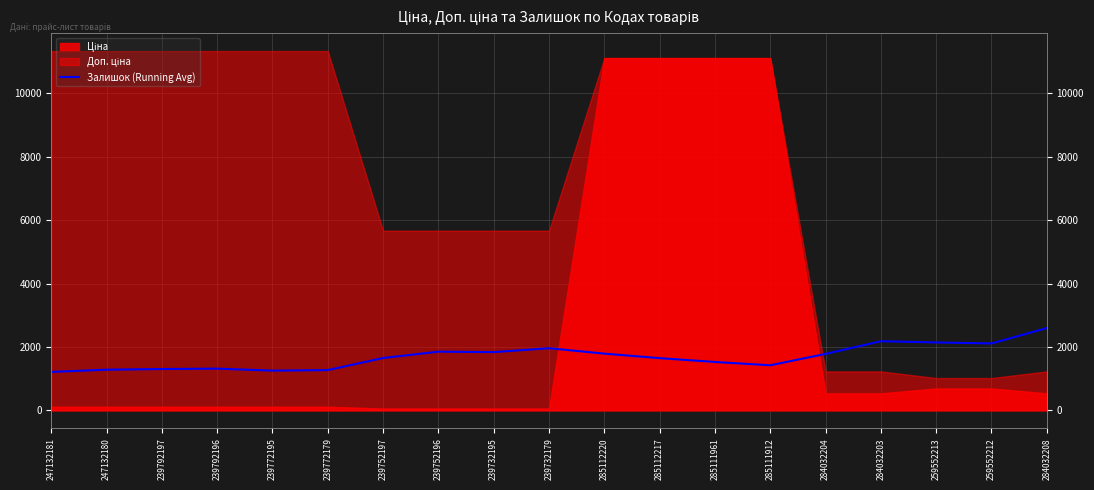

What is the label of the 3rd point from the left?

239792197